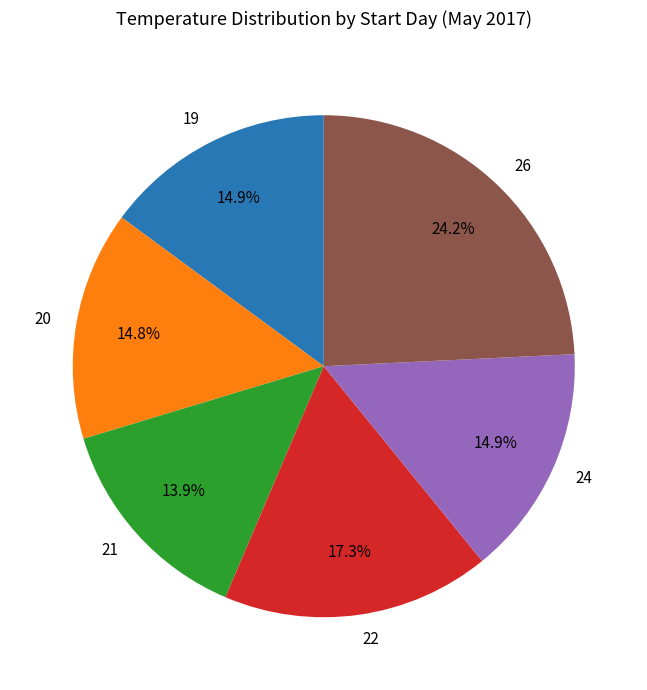

Does any single category account for the majority?

No